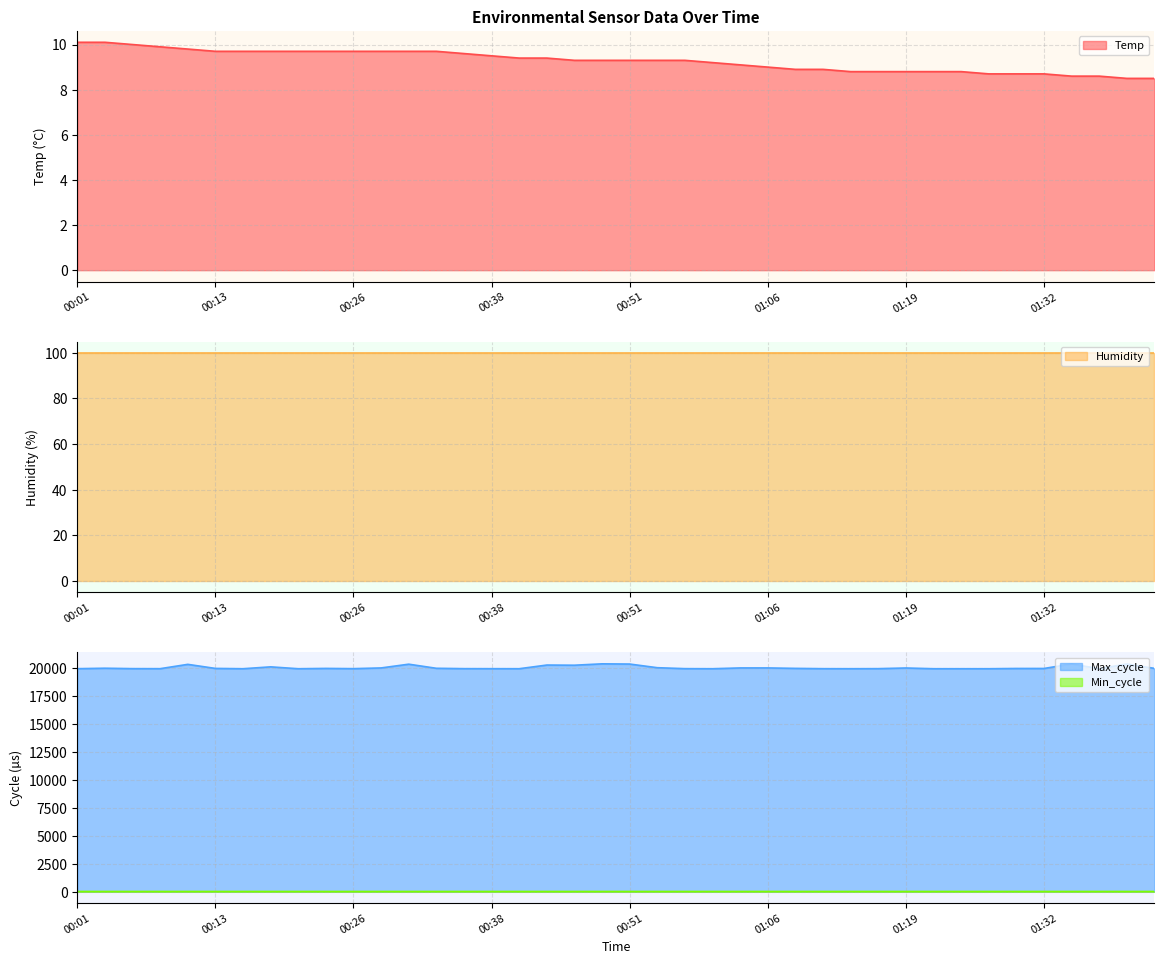

What is the smallest value displayed?

8.5